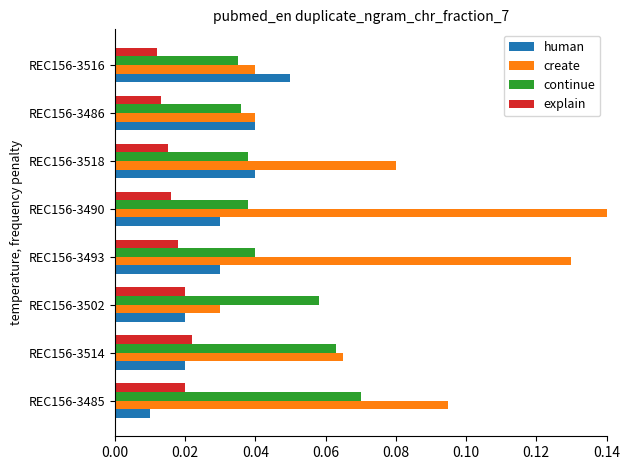

Which series has the widest spread of values?

create